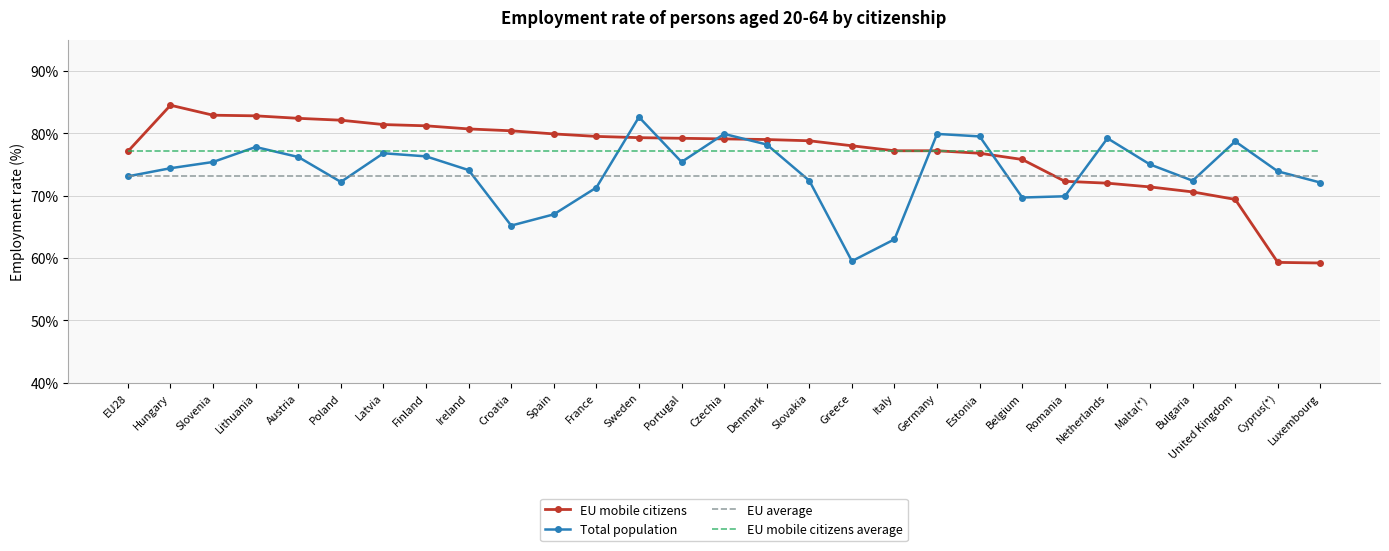

Which series has the widest spread of values?

EU mobile citizens